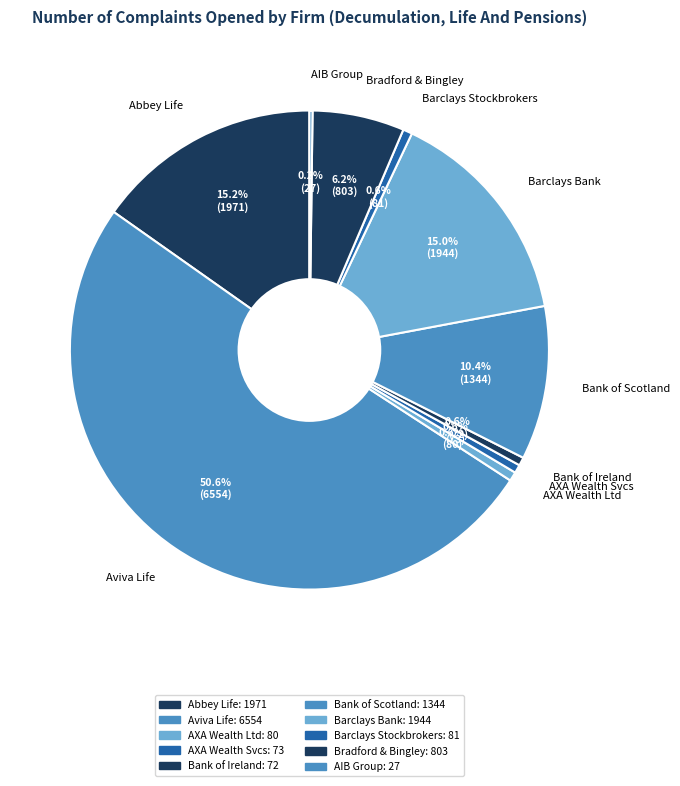

Which slice is the largest?

Aviva Life